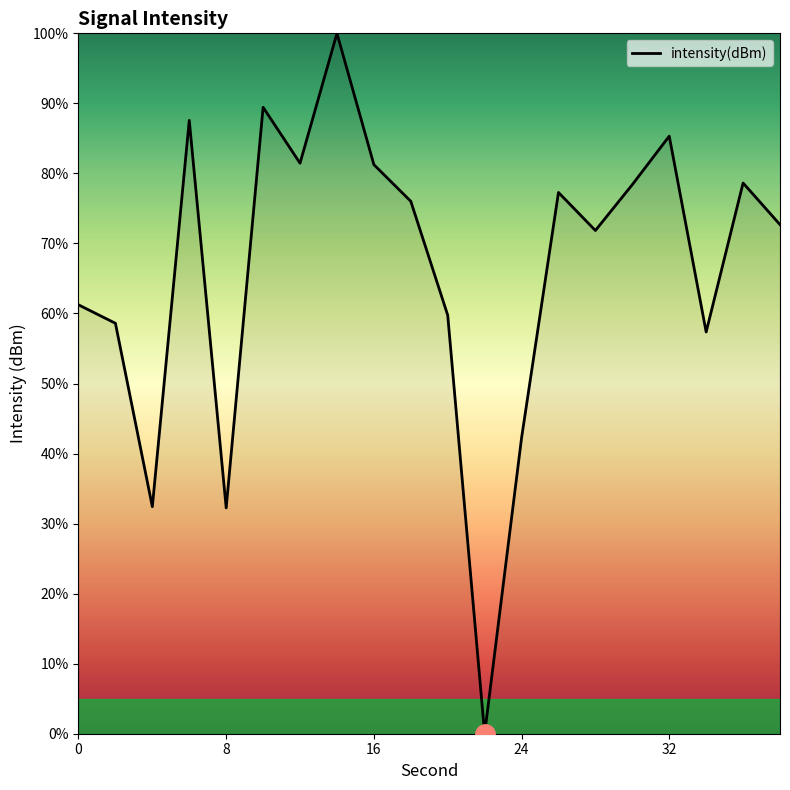

What is the difference between the maximum and minimum values?

100.0